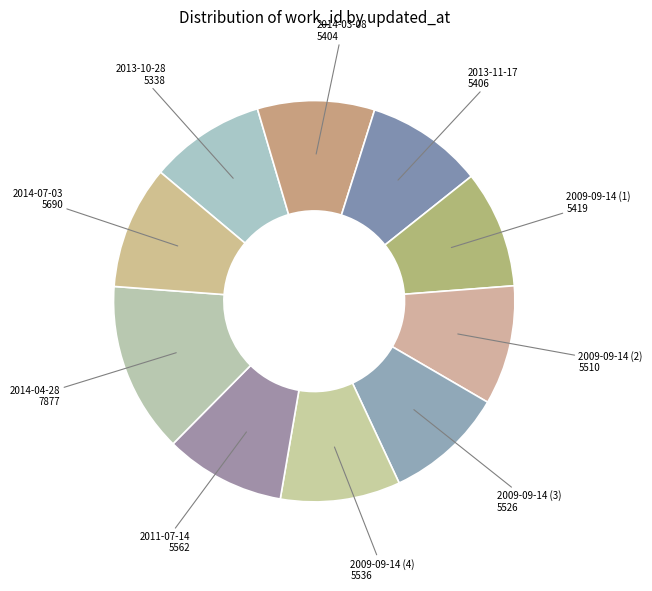

What is the ratio of the value at 2009-09-14 (3) to the value at 2009-09-14 (2)?

1.0